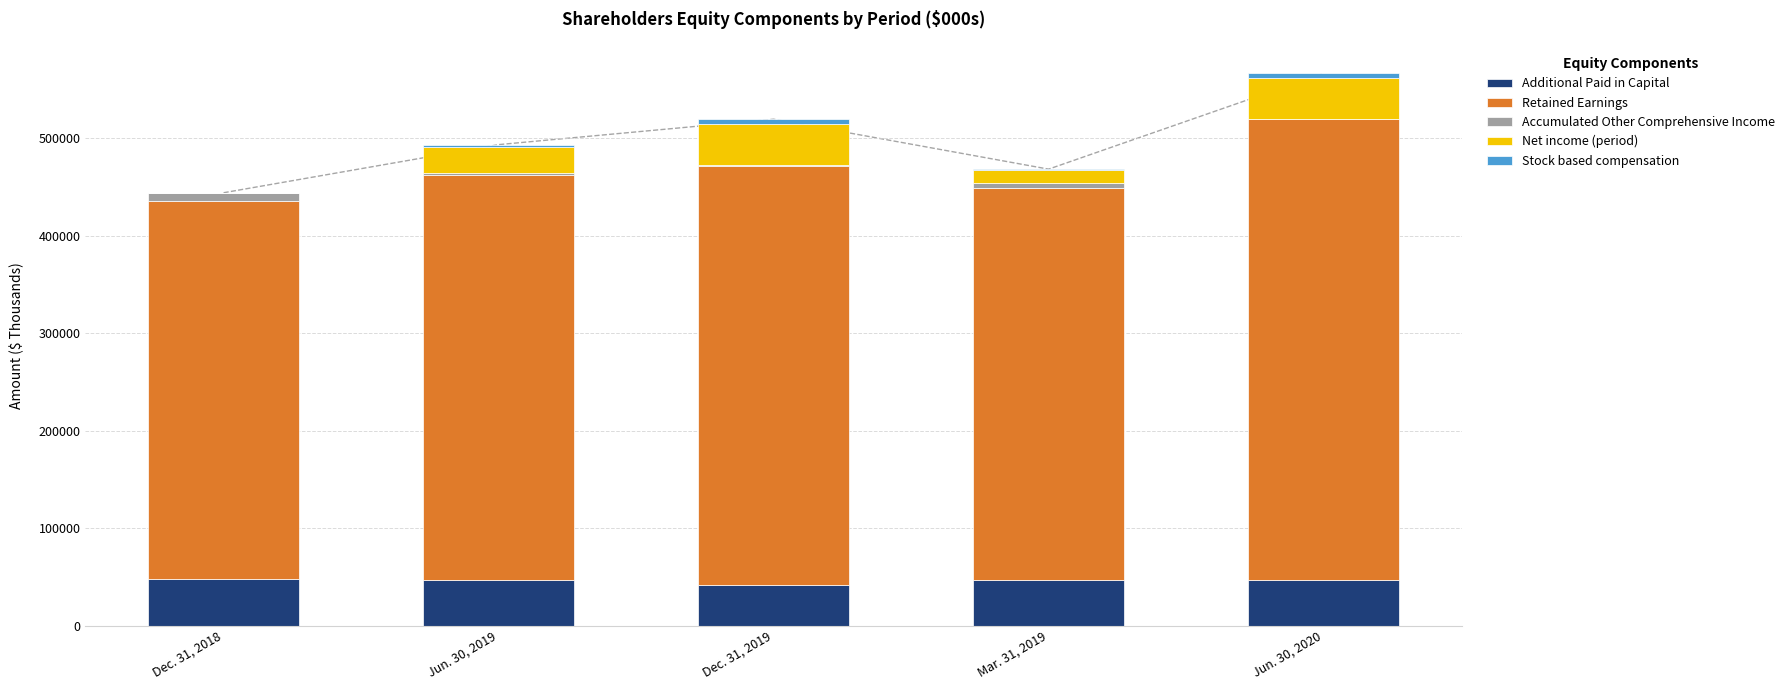

The Accumulated Other Comprehensive Income series shows -4387 at Jun. 30, 2020. True or false?

False